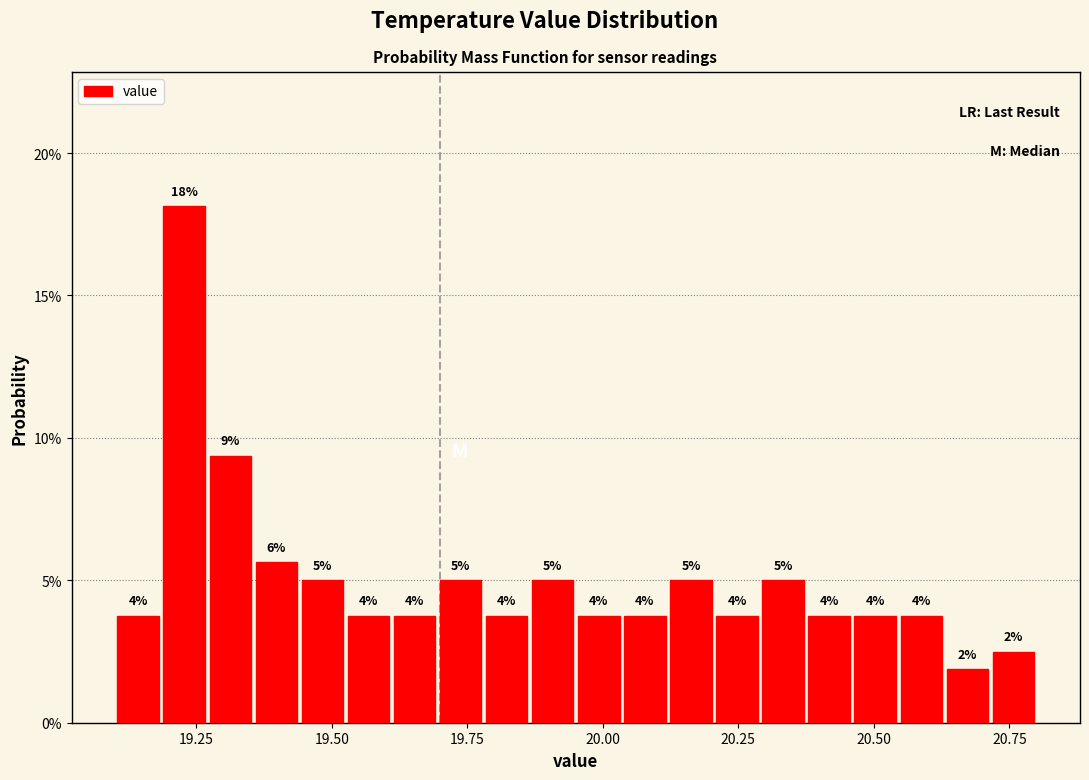

Around what value on the x-axis is the tallest bar? Give the approximate position of its centre, as read against the axis.

19.25